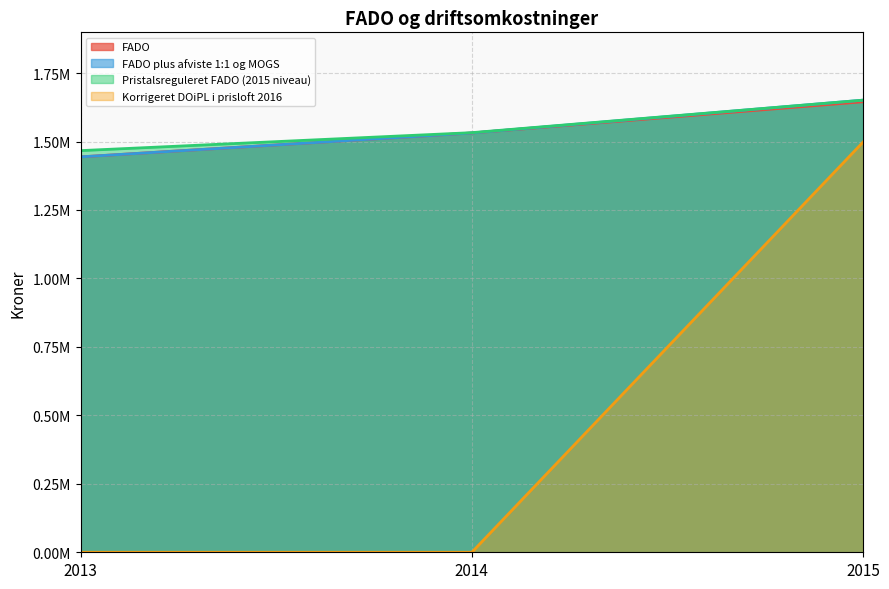

Reading left to right, extract all data points from this chart.

FADO: 1443908.0	1531118.0	1645072.0
FADO plus afviste 1:1 og MOGS: 1443908.0	1531118.0	1651025.0
Pristalsreguleret FADO (2015 niveau): 1466739.1	1532342.9	1651025.0
Korrigeret DOiPL i prisloft 2016: 0.0	0.0	1497980.8